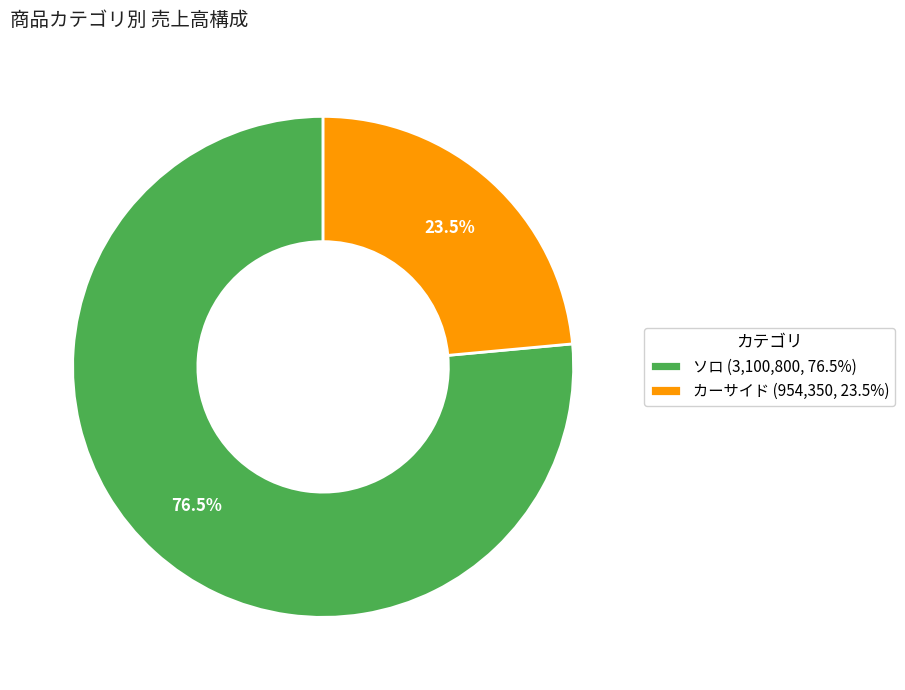

How many segments does this pie chart have?

2